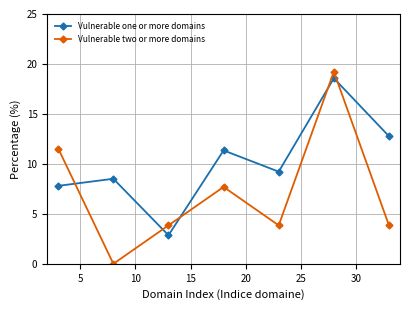

Does the chart display data point markers on the line(s)?

Yes